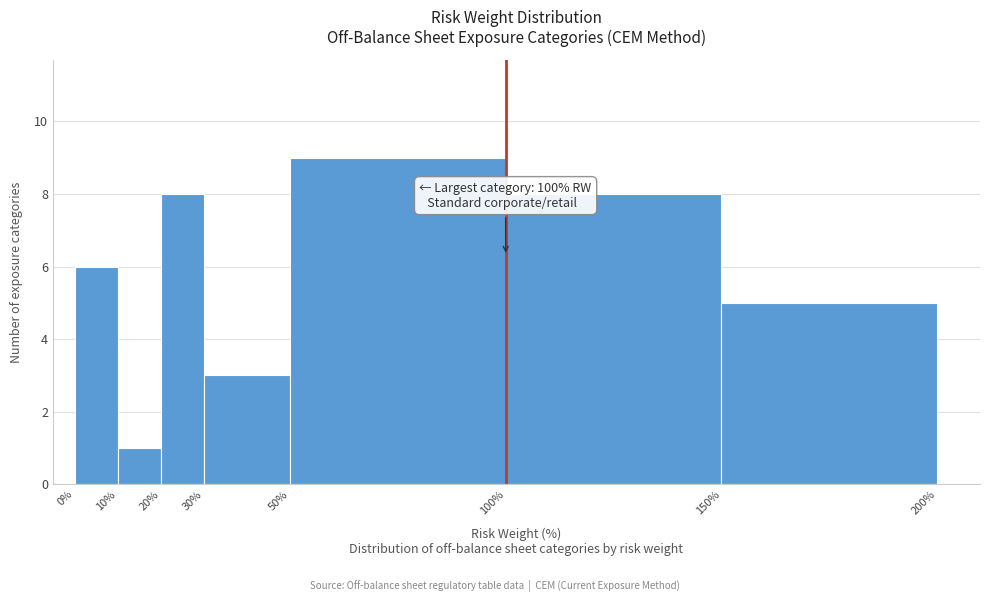

Over which range of the x-axis is the bar tallest?

50% to 100%